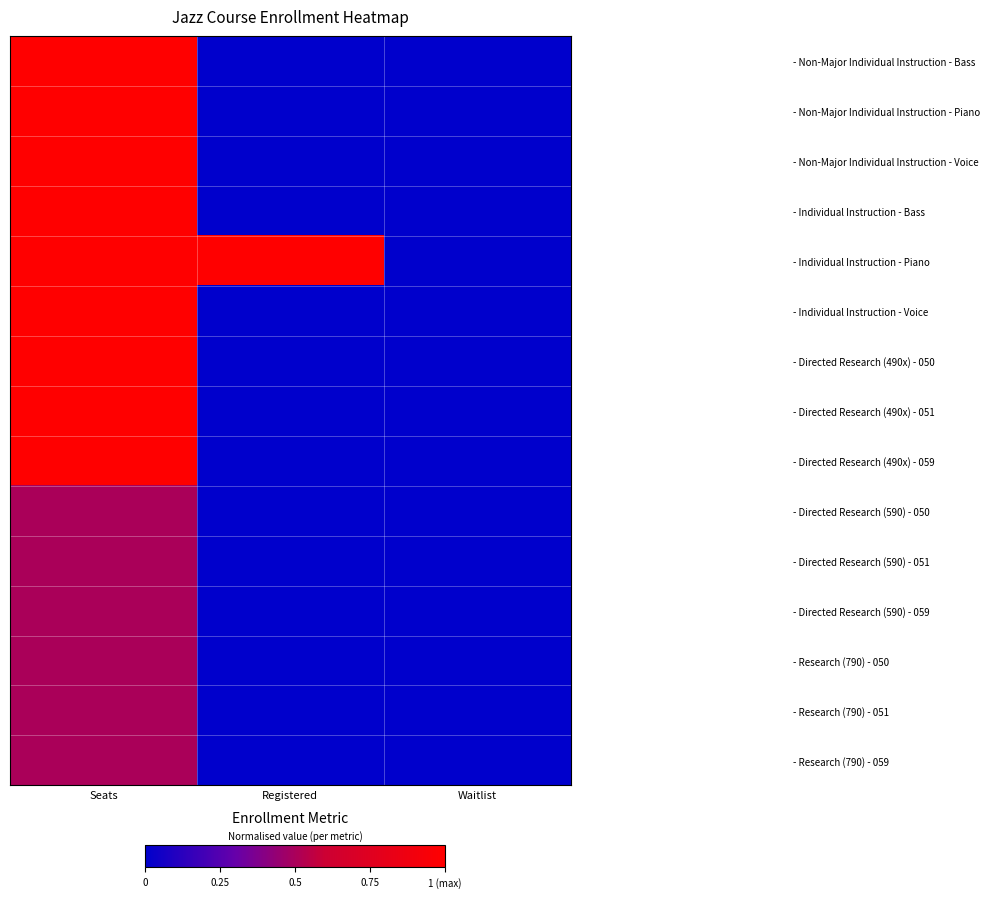

Reading left to right, transcribe all the data shown in this chart.

- Non-Major Individual Instruction - Bass: Seats=1.0	Registered=0.0	Waitlist=0.0
- Non-Major Individual Instruction - Piano: Seats=1.0	Registered=0.0	Waitlist=0.0
- Non-Major Individual Instruction - Voice: Seats=1.0	Registered=0.0	Waitlist=0.0
- Individual Instruction - Bass: Seats=1.0	Registered=0.0	Waitlist=0.0
- Individual Instruction - Piano: Seats=1.0	Registered=1.0	Waitlist=0.0
- Individual Instruction - Voice: Seats=1.0	Registered=0.0	Waitlist=0.0
- Directed Research (490x) - 050: Seats=1.0	Registered=0.0	Waitlist=0.0
- Directed Research (490x) - 051: Seats=1.0	Registered=0.0	Waitlist=0.0
- Directed Research (490x) - 059: Seats=1.0	Registered=0.0	Waitlist=0.0
- Directed Research (590) - 050: Seats=0.5	Registered=0.0	Waitlist=0.0
- Directed Research (590) - 051: Seats=0.5	Registered=0.0	Waitlist=0.0
- Directed Research (590) - 059: Seats=0.5	Registered=0.0	Waitlist=0.0
- Research (790) - 050: Seats=0.5	Registered=0.0	Waitlist=0.0
- Research (790) - 051: Seats=0.5	Registered=0.0	Waitlist=0.0
- Research (790) - 059: Seats=0.5	Registered=0.0	Waitlist=0.0